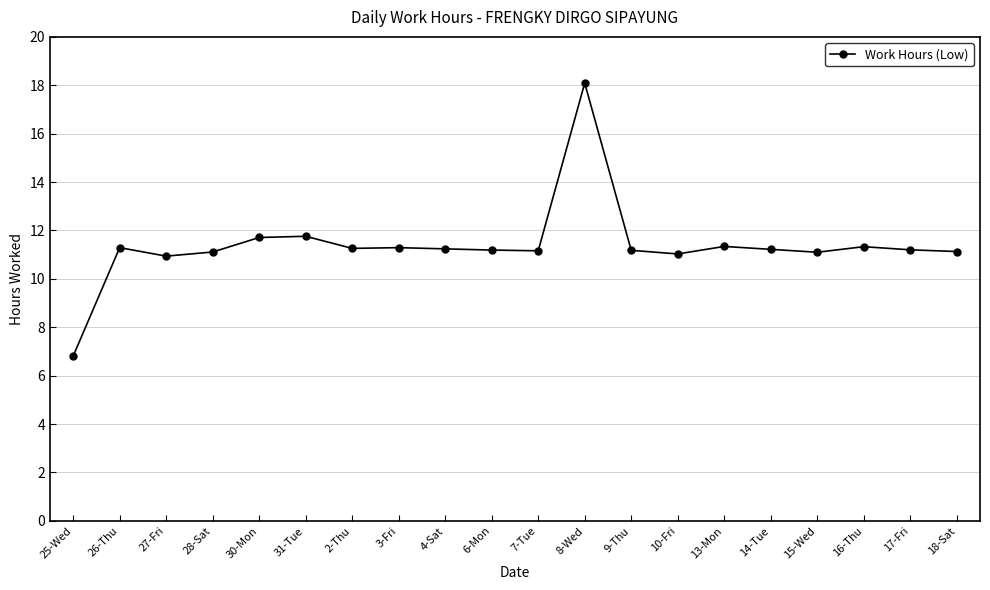

What is the approximate value at 25-Wed?

6.8